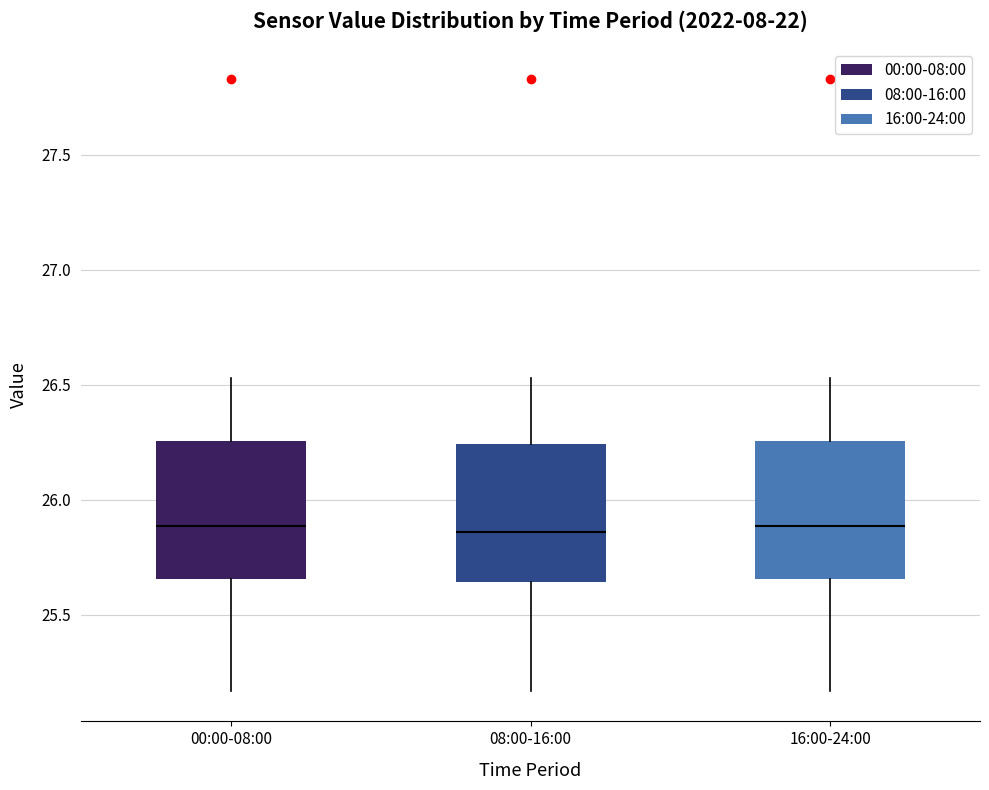

Reading left to right, read every box against the y-axis: the position of its median line, the range the box covers, and the ends of its whiskers. The values are not printed on the chart, so give them approximately, as read against the axis.

00:00-08:00: median 25.90, box 25.65 to 26.25, whiskers 25.15 to 26.55
08:00-16:00: median 25.85, box 25.65 to 26.25, whiskers 25.15 to 26.55
16:00-24:00: median 25.90, box 25.65 to 26.25, whiskers 25.15 to 26.55